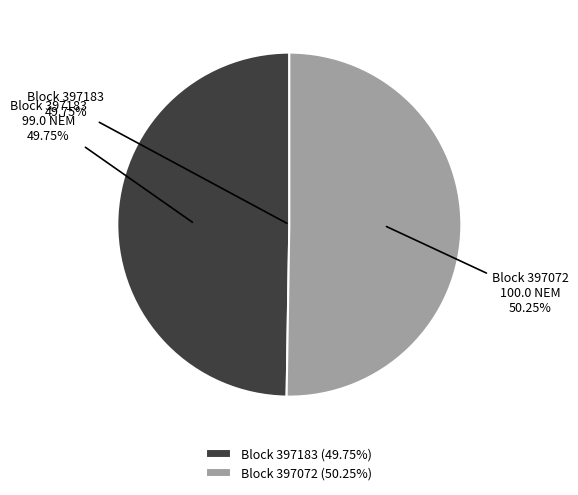

What is the ratio of the value at 397072 to the value at 397183?

1.0